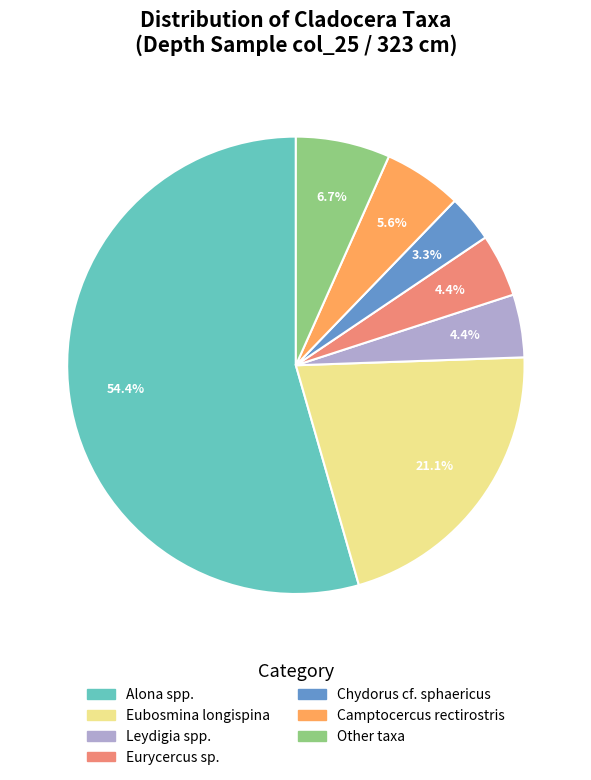

Does any single category account for the majority?

Yes